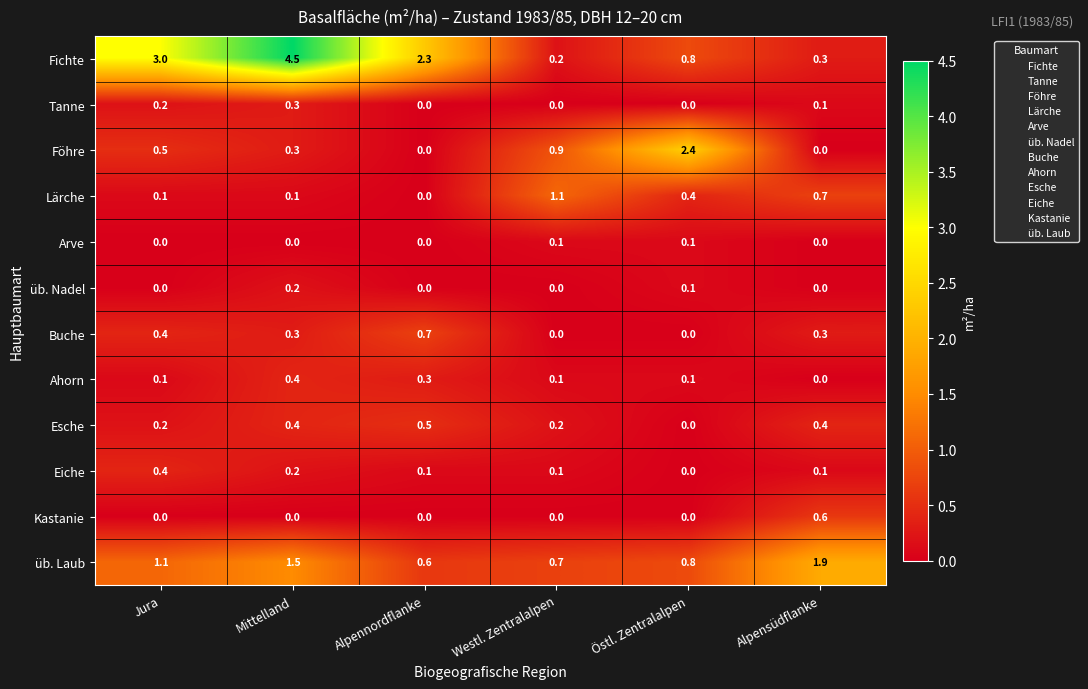

What is the difference between the highest and lowest values at Alpennordflanke?

2.3